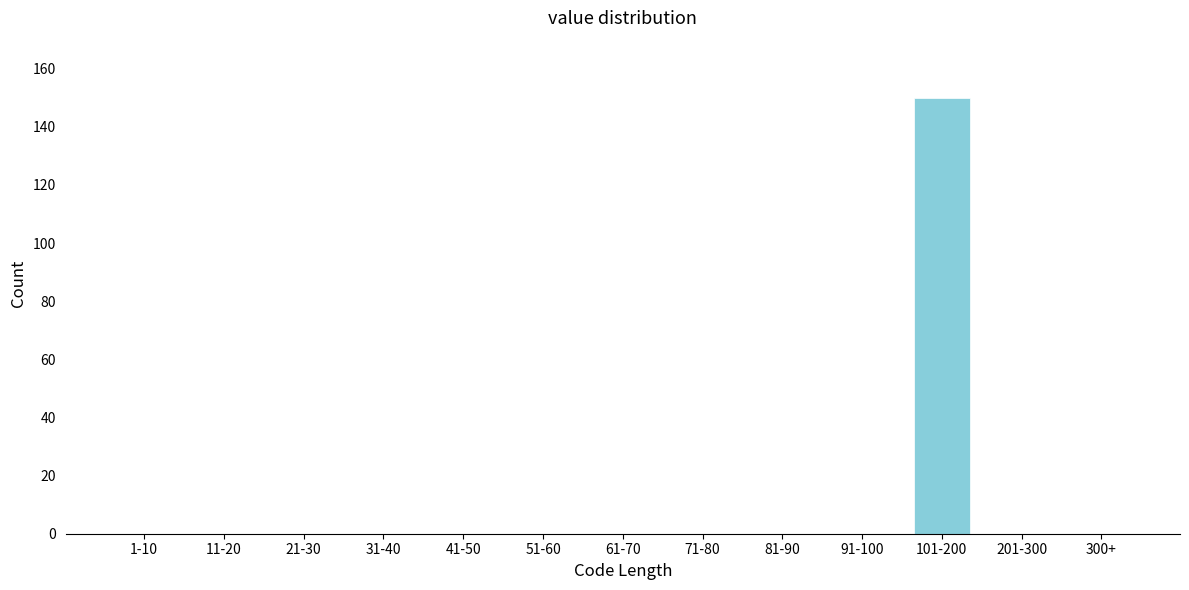

Reading left to right, extract all data points from this chart.

1-10=0	11-20=0	21-30=0	31-40=0	41-50=0	51-60=0	61-70=0	71-80=0	81-90=0	91-100=0	101-200=150	201-300=0	300+=0